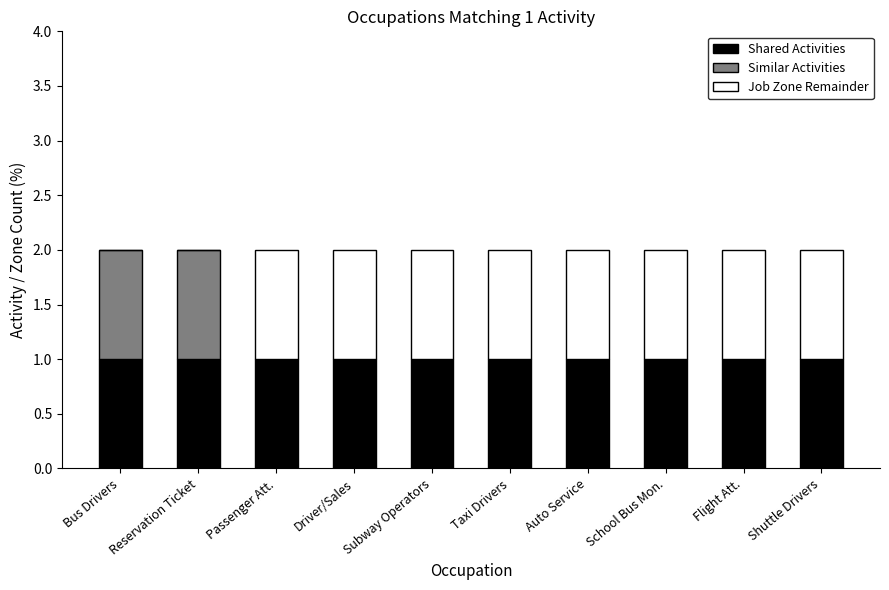

The Shared Activities series shows 0 at School Bus Mon.. True or false?

False